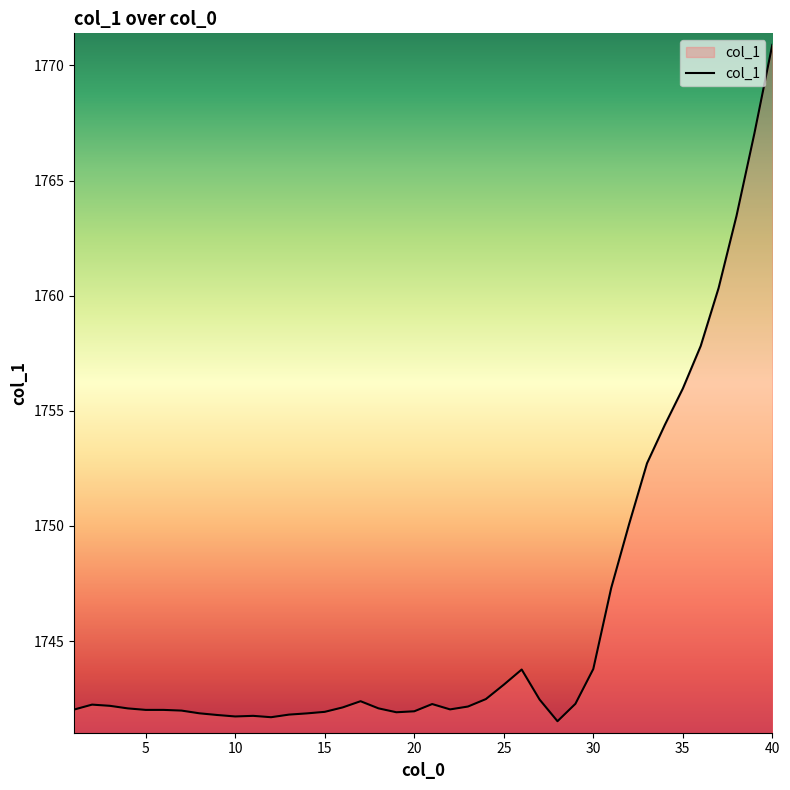

What is the minimum value shown in the chart?

1741.5